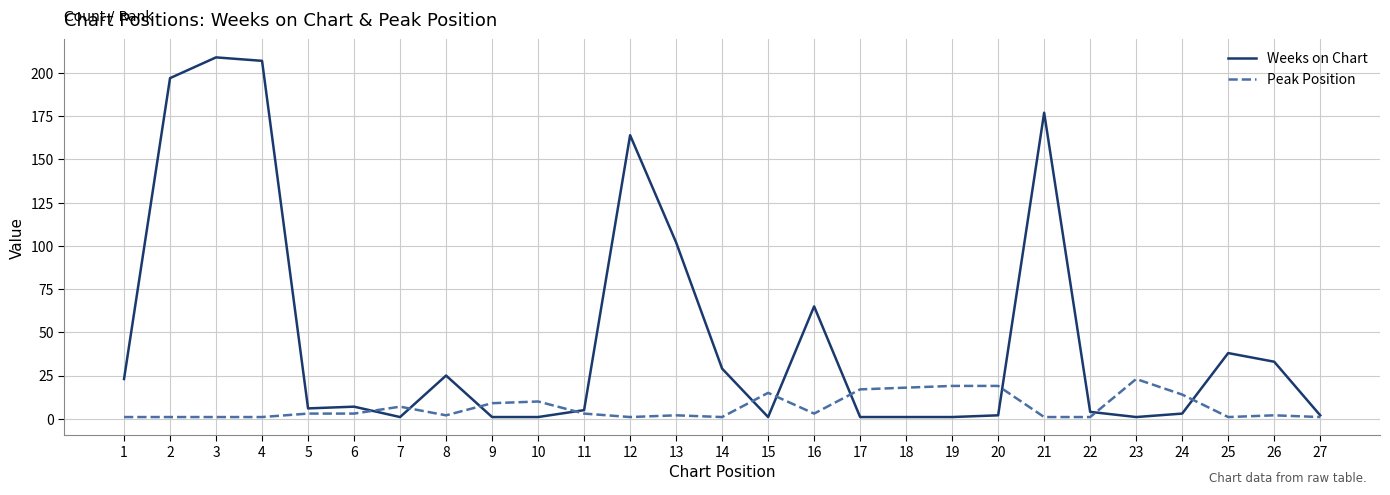

Where is Weeks on Chart nearest to the value 105?

13